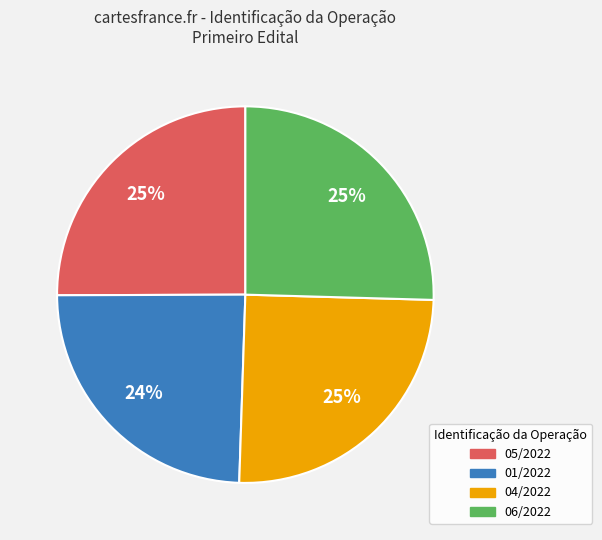

What is the smallest slice in the pie chart?

01/2022